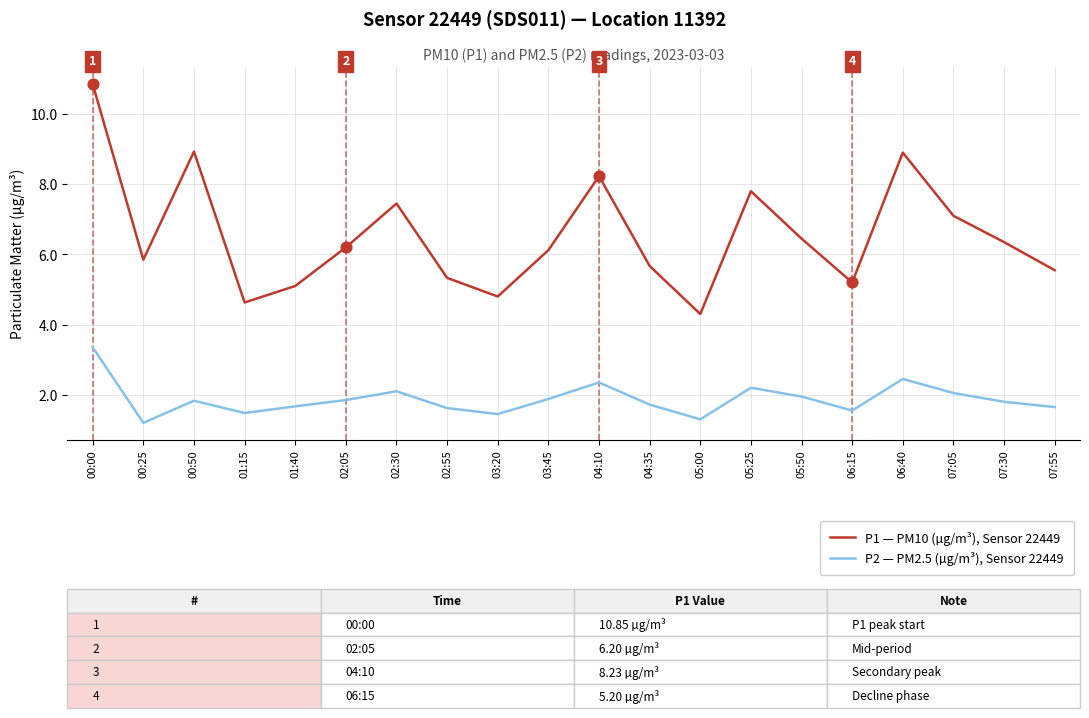

Which series has the largest total across all categories?

P1 — PM10 (µg/m³), Sensor 22449